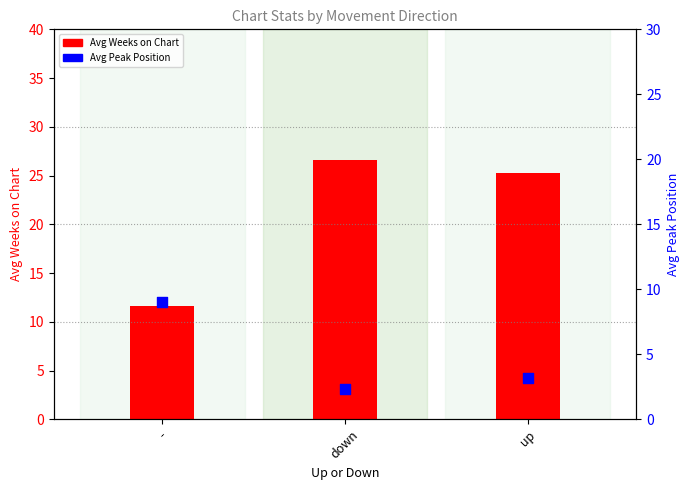

At which category is the sum across all series the highest?

down